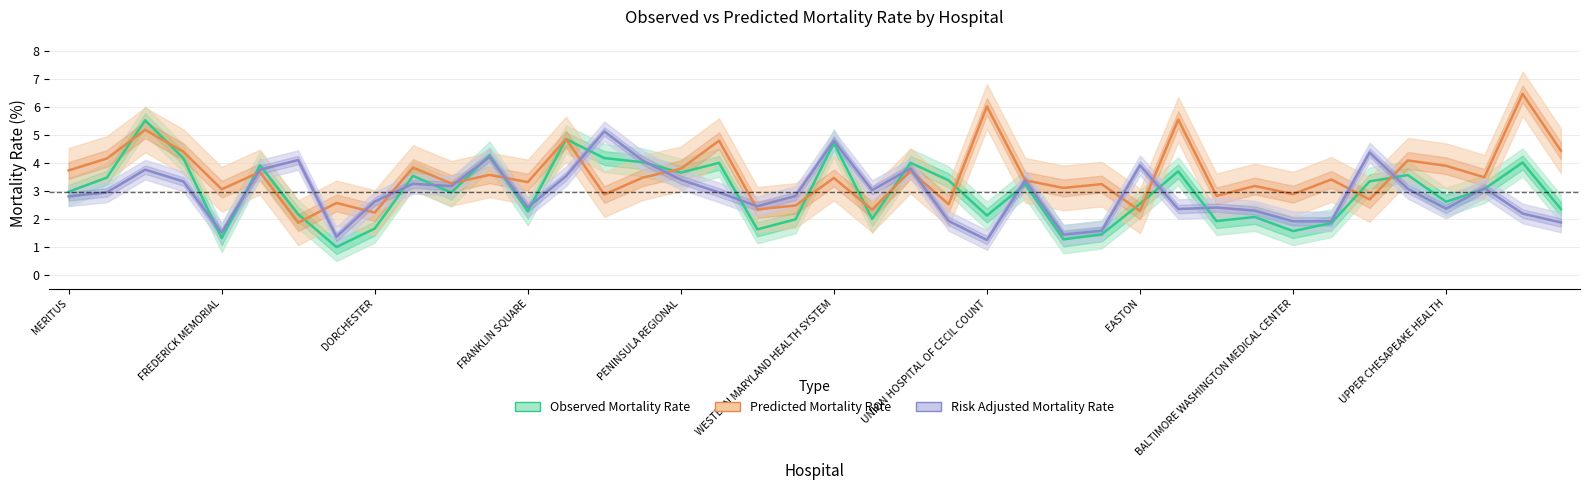

What is the sum of all Risk Adjusted Mortality Rate values?

116.3